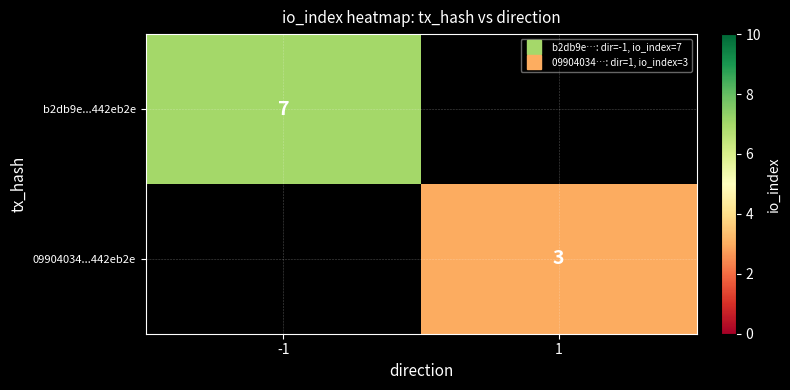

Rank the series by their average value, from highest to lowest.

b2db9e...442eb2e, 09904034...442eb2e